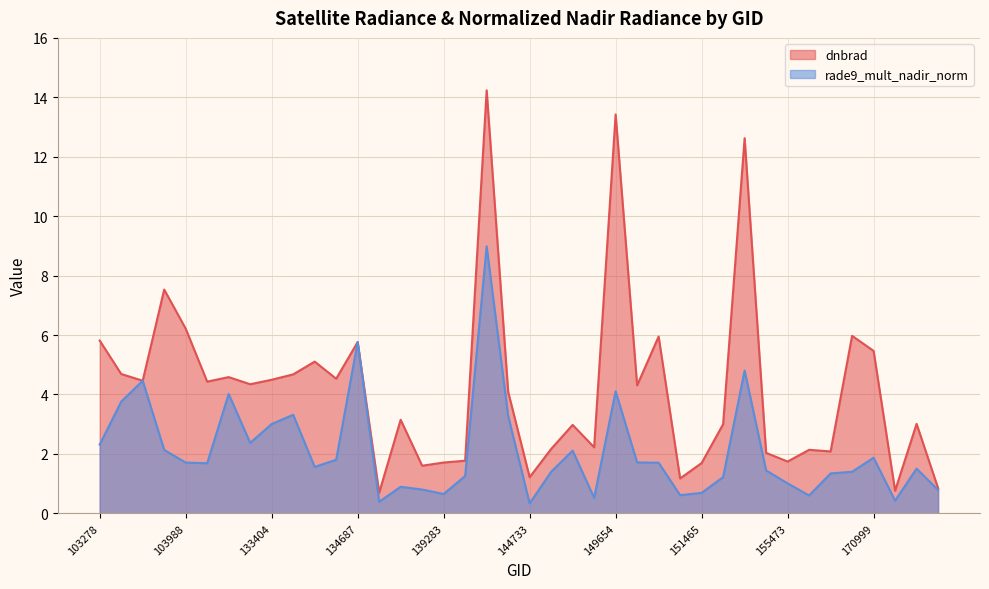

Where does the dnbrad series first go above 4?

103278